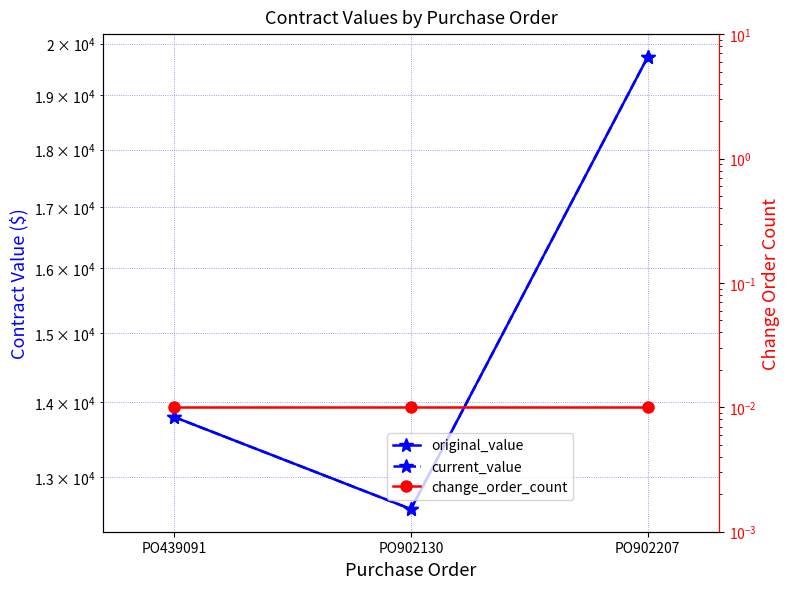

Which category has the highest value across all series?

PO902207